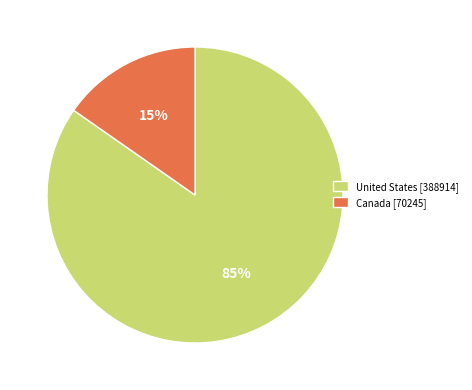

Approximately how many times larger is the value at Canada compared to United States?

0.2